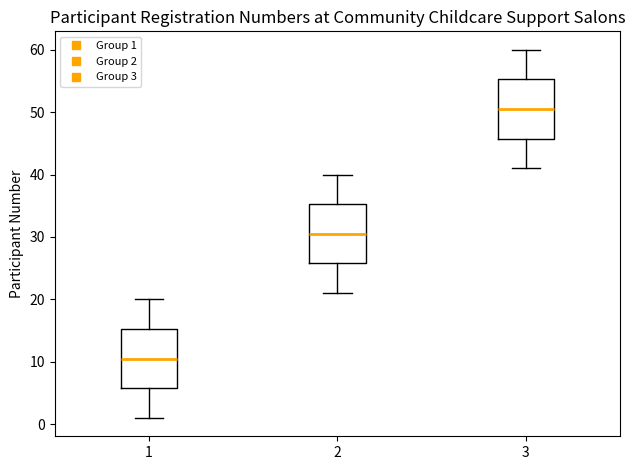

Where is the lower edge of the box at x = 1 on the y-axis? The values are not printed on the chart, so give them approximately, as read against the axis.

6